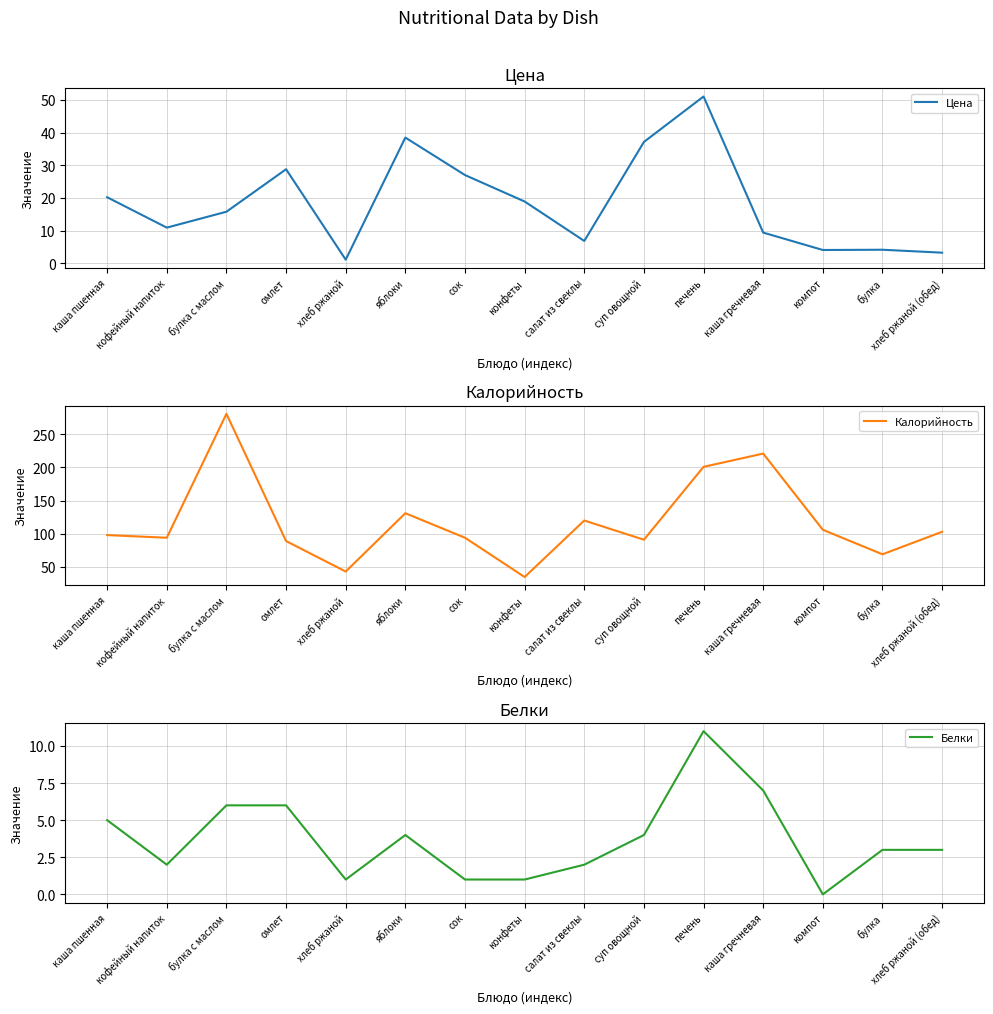

Rank the series at компот from lowest to highest value.

Белки, Цена, Калорийность